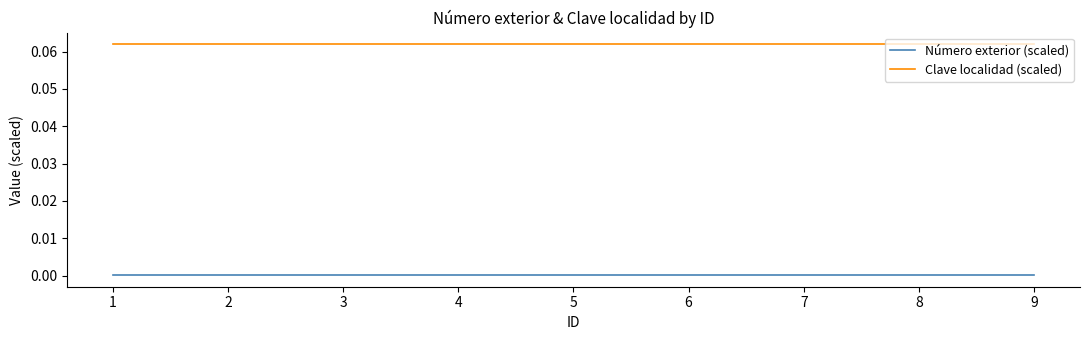

Is the value of Clave localidad (scaled) at 4 greater than the value of Número exterior (scaled) at 3?

Yes